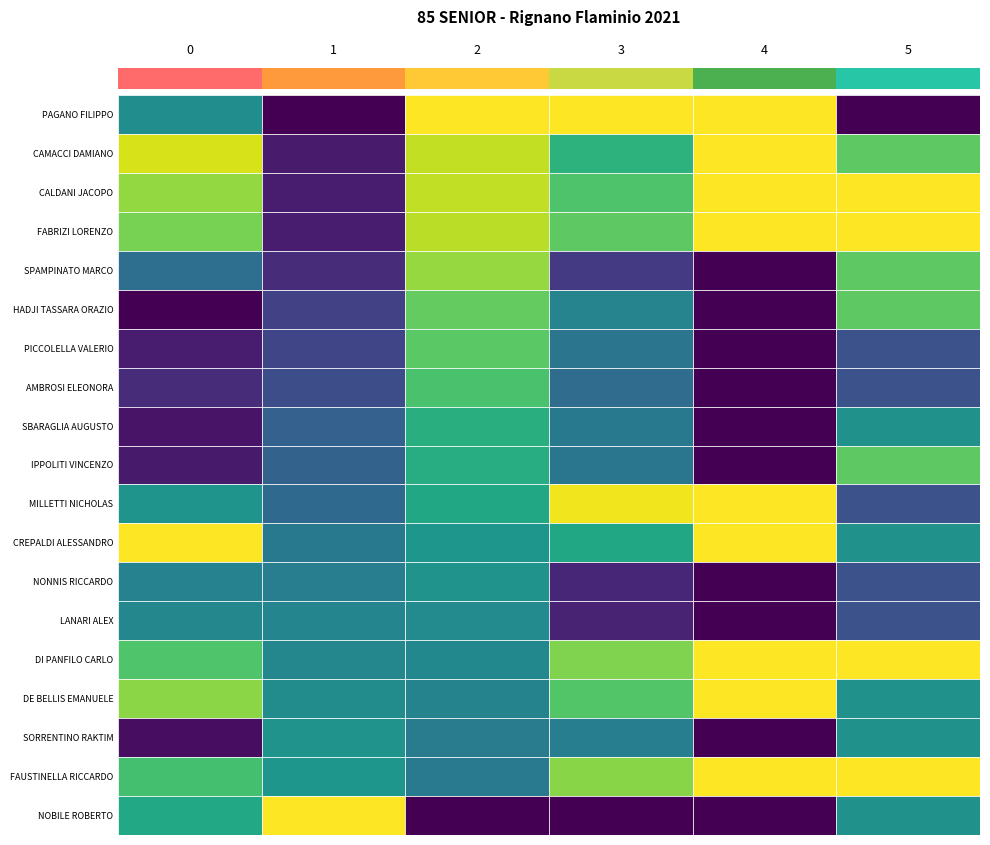

The AMBROSI ELEONORA series shows 65.9 at Avg Speed. True or false?

False